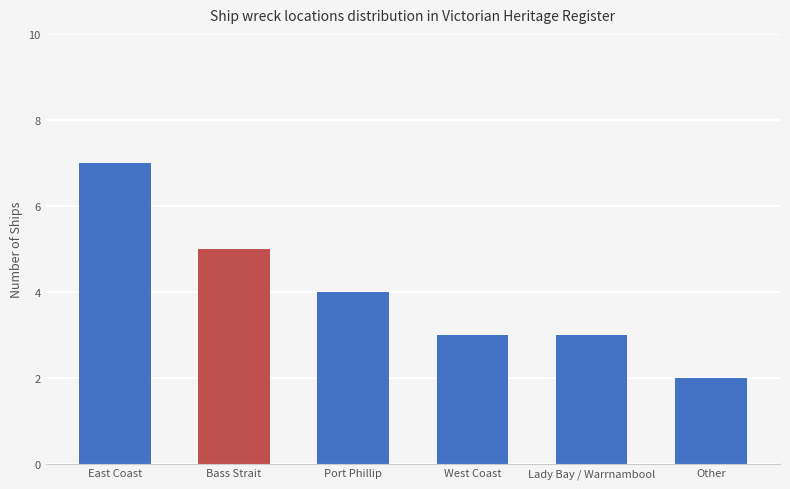

Where does the data first go above 4?

East Coast